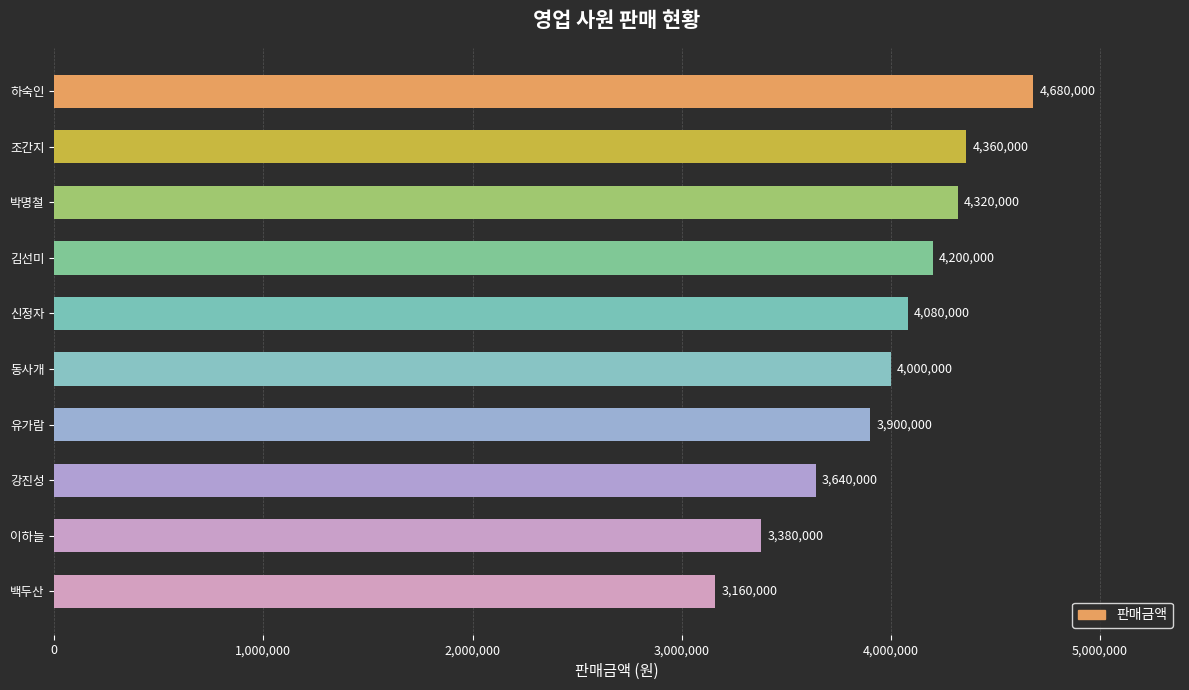

True or false: the data shows 1037849 at 하숙인.

False